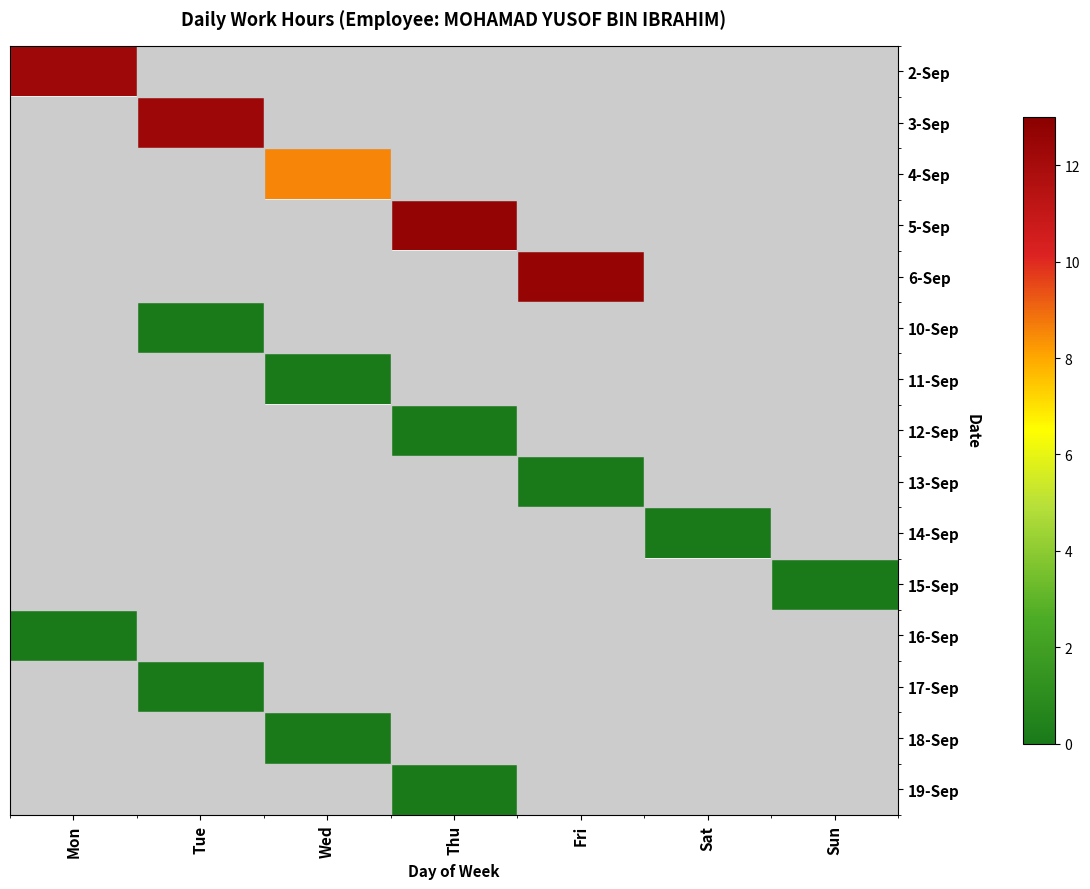

Which series has the largest range (max minus min)?

2-Sep